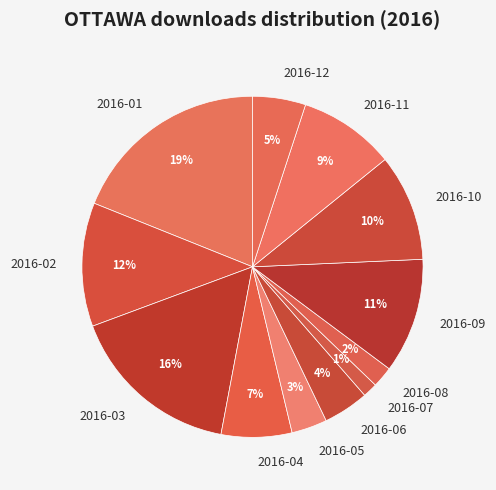

To the nearest percent, what percentage of the pie is 2016-02?

12%